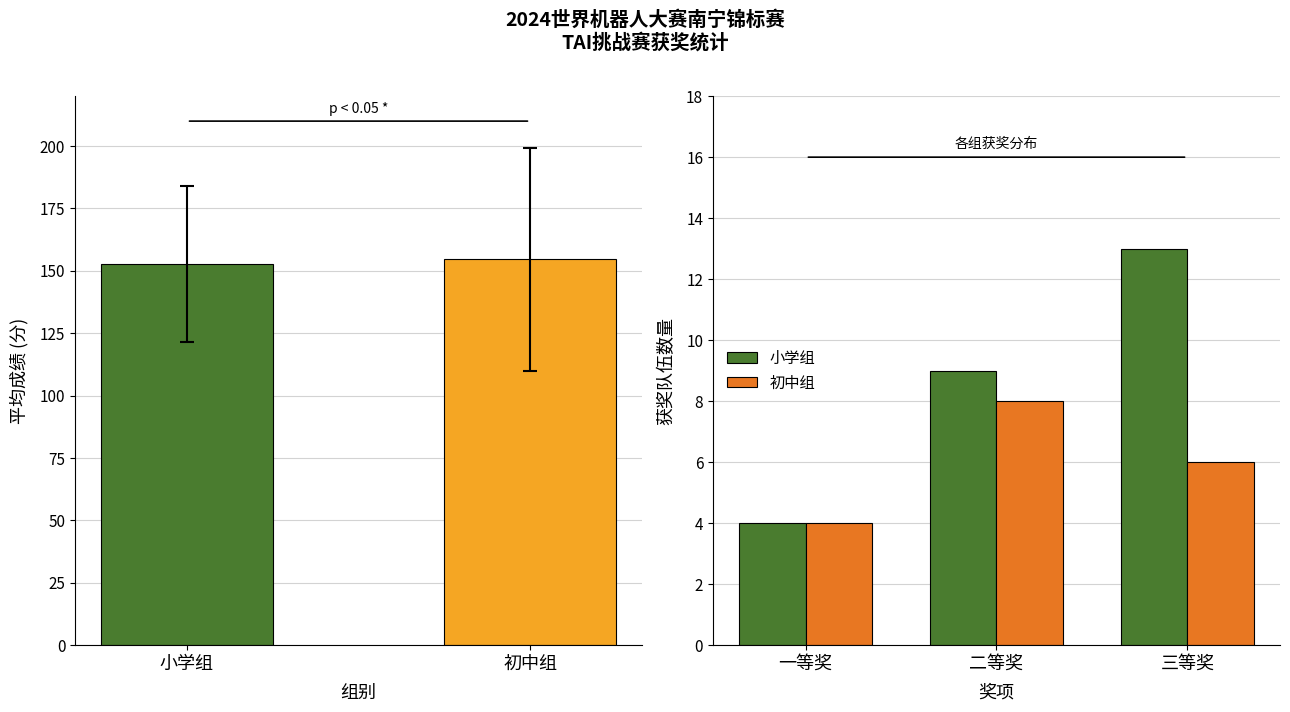

Reading left to right, what are all the values shown in this chart?

小学组: 4	9	13
初中组: 4	8	6